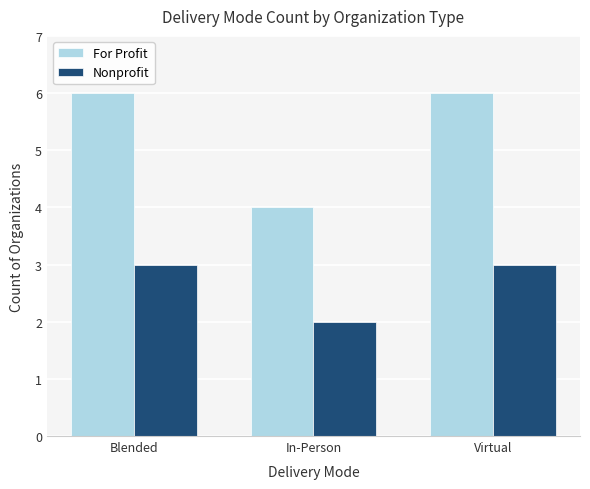

What are all the series names shown in the legend?

For Profit, Nonprofit